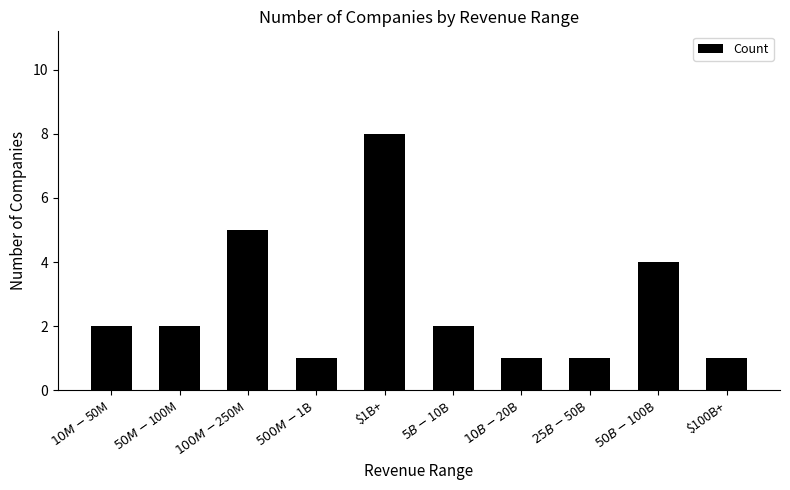

What is the difference between the values at $1B+ and $100B+?

7